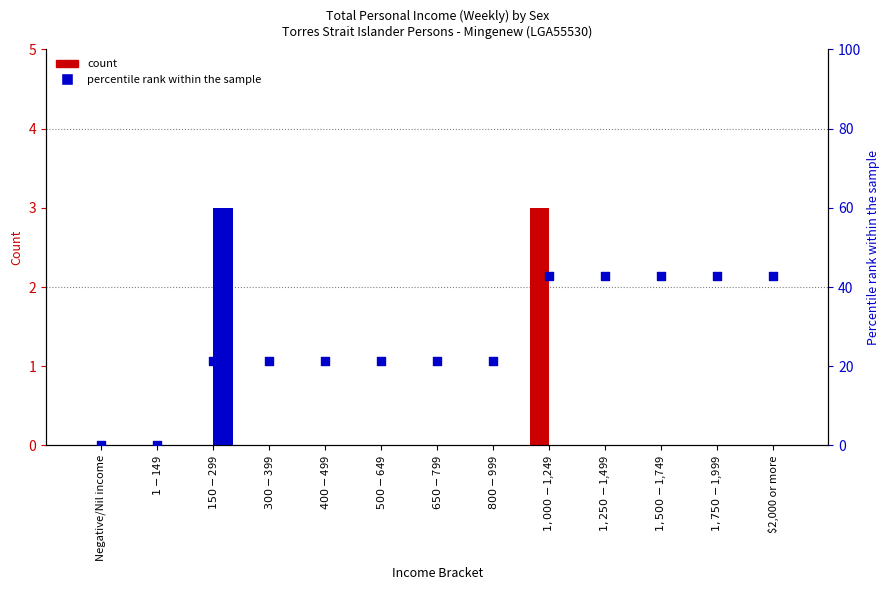

At which category is the sum across all series the highest?

$1,000-$1,249